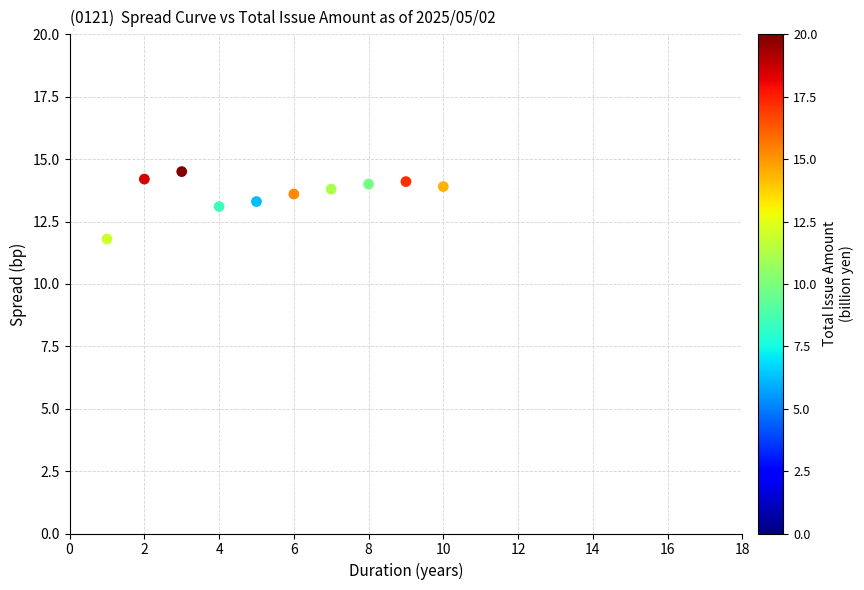

What is the average Y value?

13.6